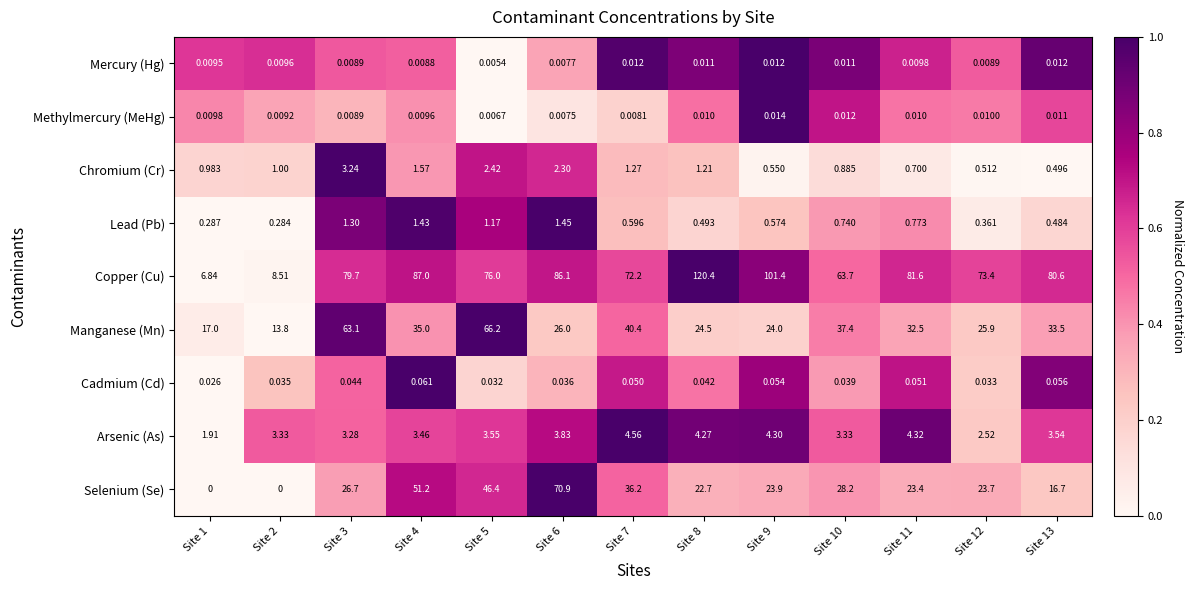

Which series has the largest total across all categories?

Copper (Cu)